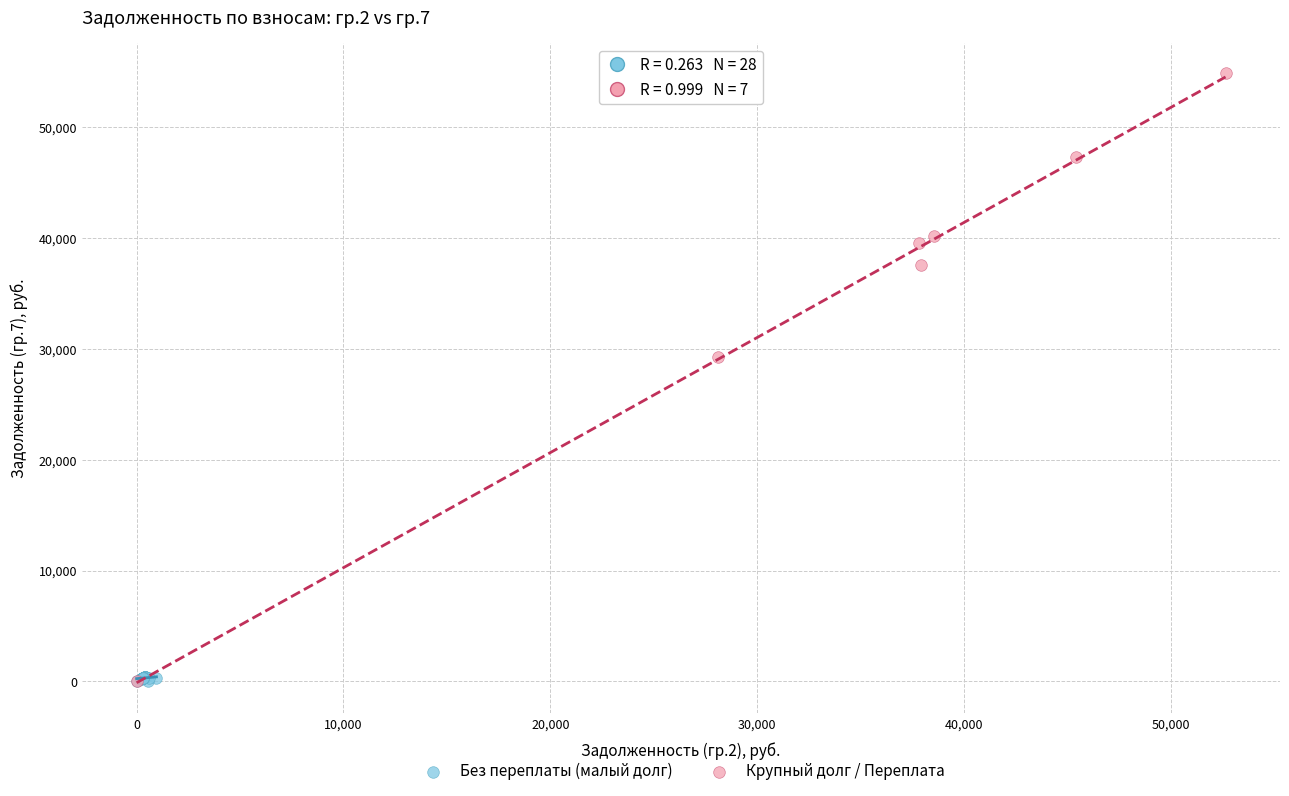

Which series has the largest Y range (max minus min)?

Крупный долг / Переплата